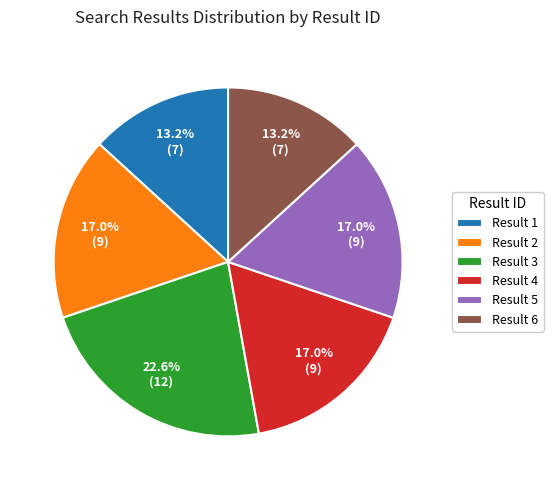

Is Result 3 the majority of the pie?

No